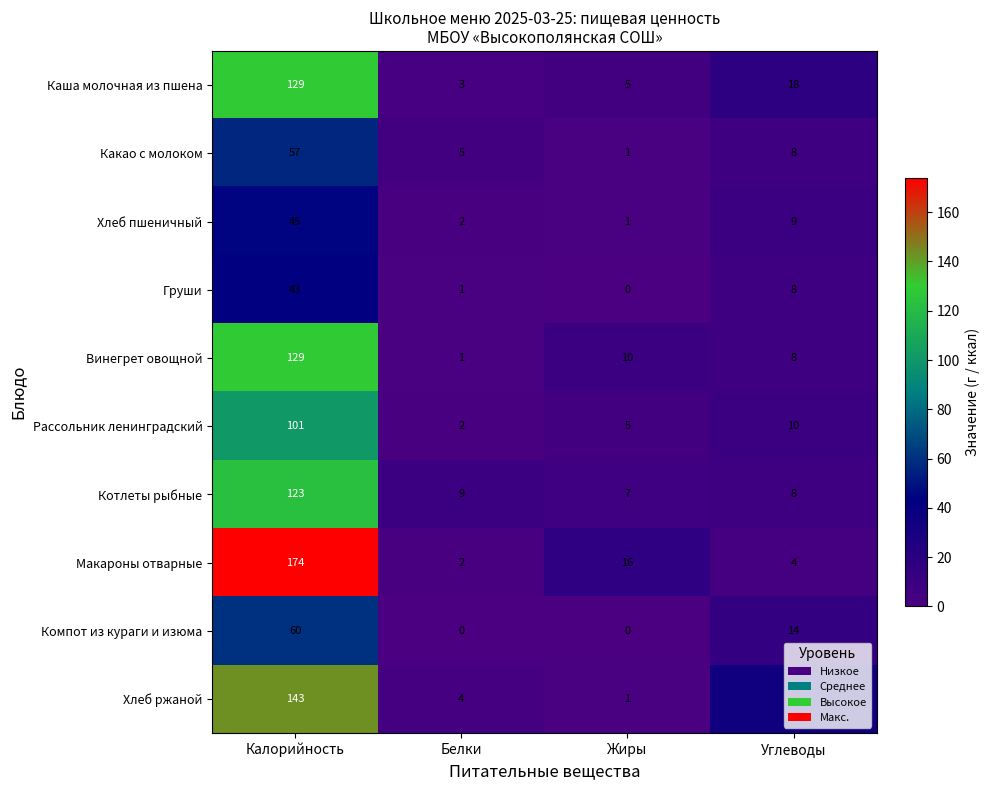

At which label does Винегрет овощной reach its peak?

Калорийность